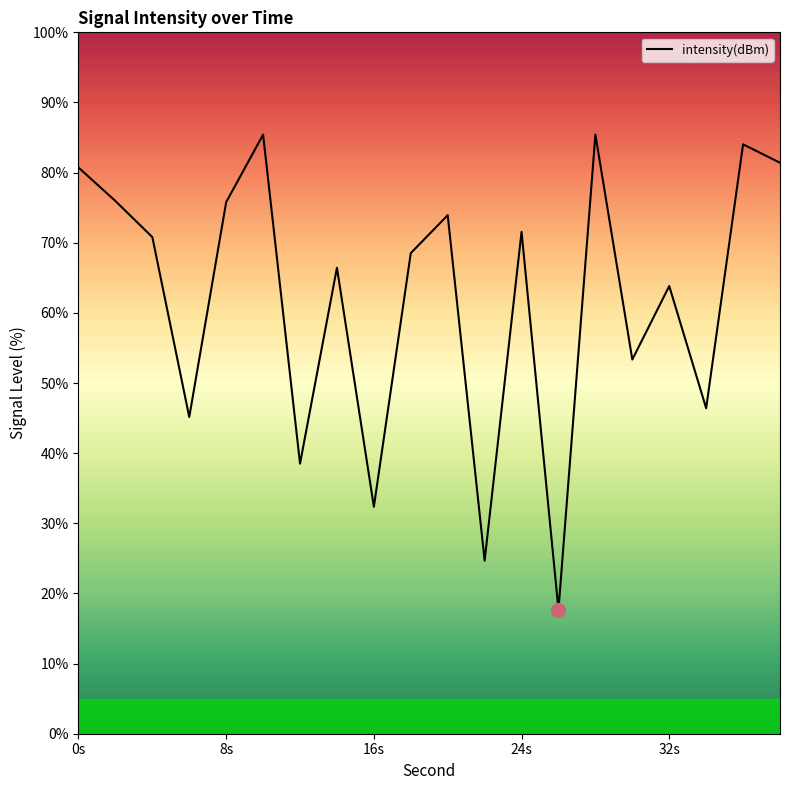

How many interior local peaks (higher than both neighbors) does the data have?

7